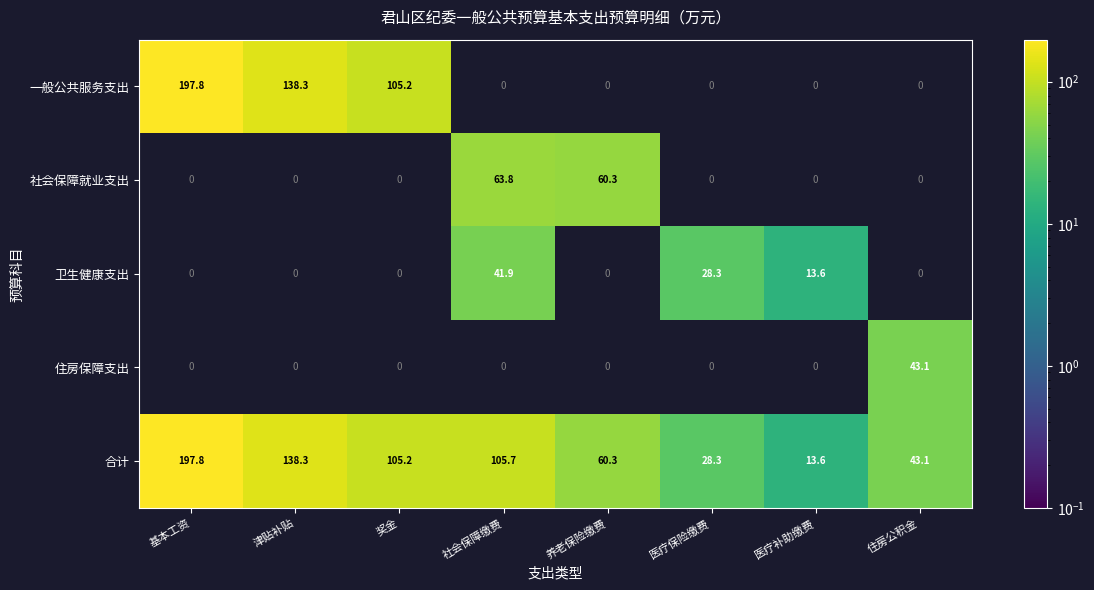

What is the sum of all 合计 values?

692.3